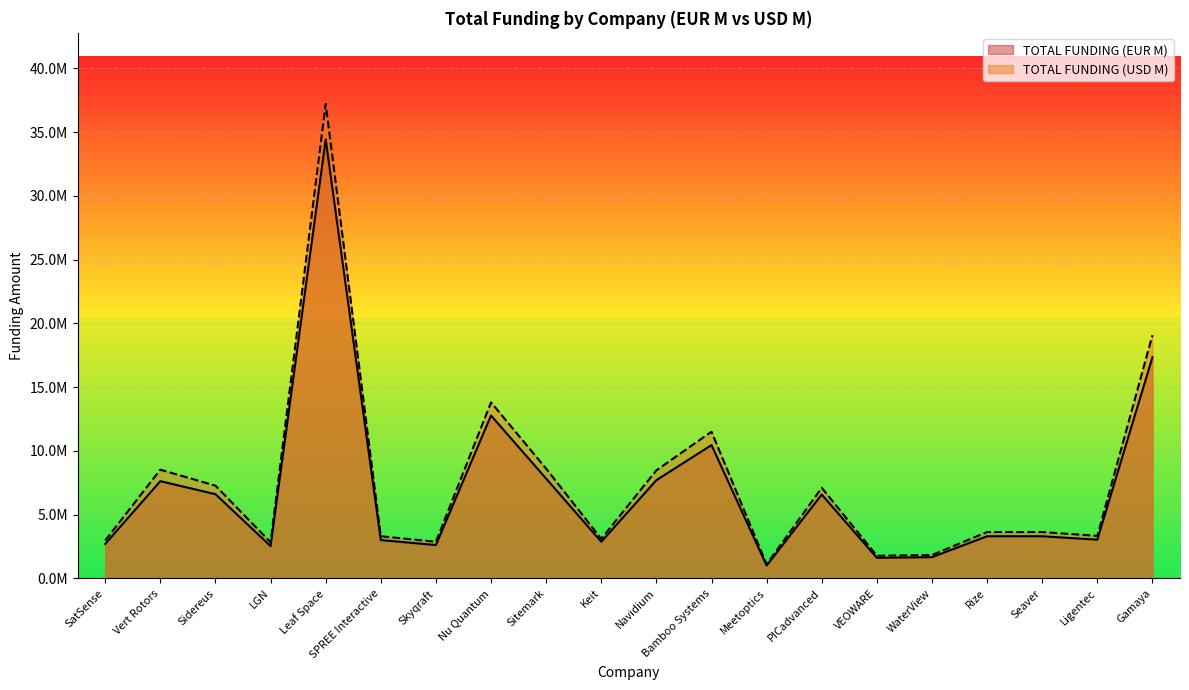

Which series changed the most between Vert Rotors and Ligentec?

TOTAL FUNDING (USD M)